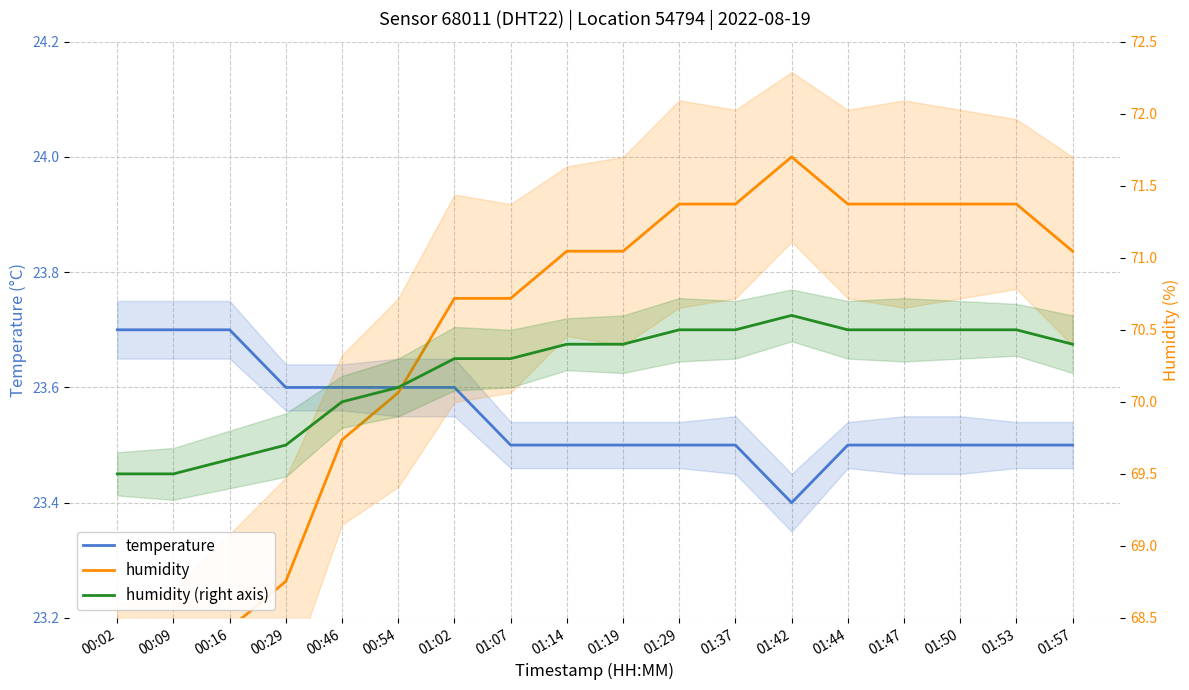

What is the sum of all temperature values?

423.9